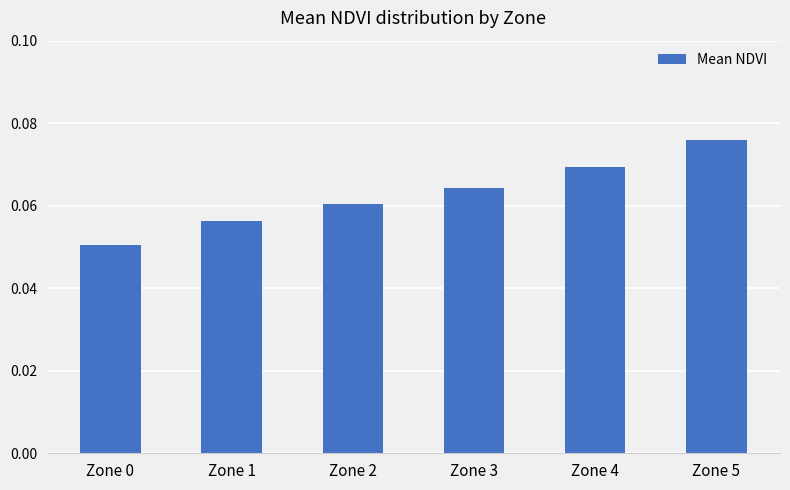

At which category does the chart reach its minimum across all series?

Zone 0